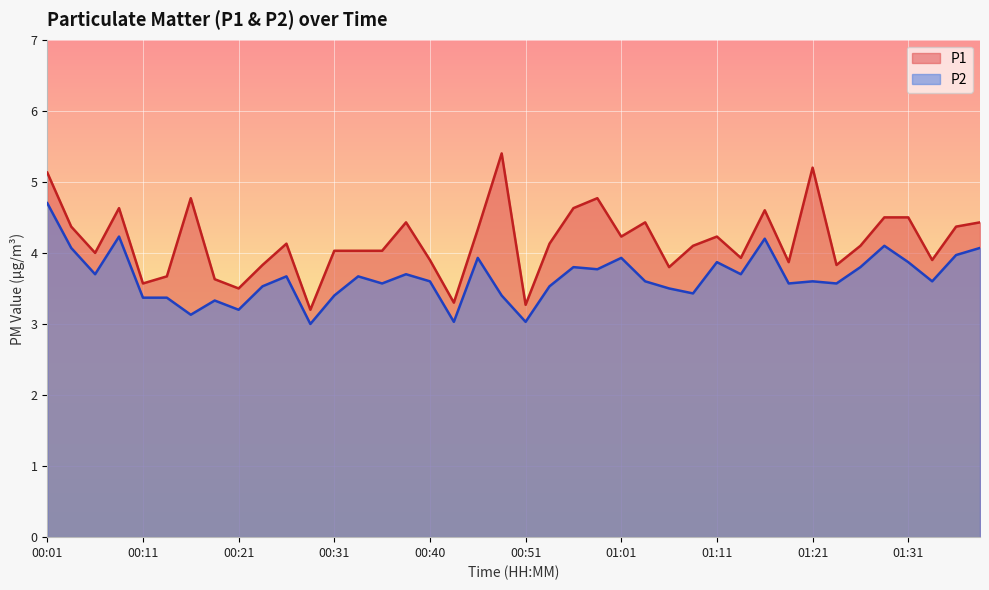

What is the sum of all P1 values?

166.7